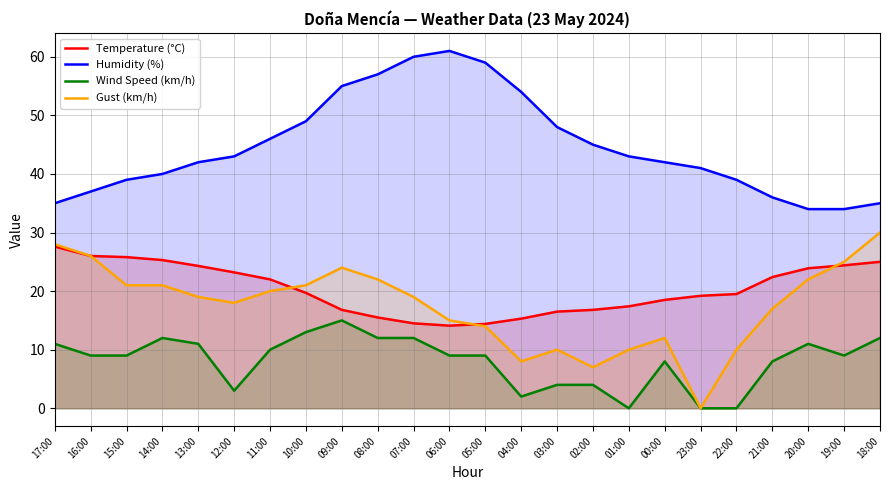

Reading left to right, transcribe all the data shown in this chart.

Temperature (°C): 27.6	26.0	25.8	25.3	24.3	23.2	22.0	19.7	16.8	15.5	14.5	14.1	14.4	15.3	16.5	16.8	17.4	18.5	19.2	19.5	22.4	23.9	24.4	25.0
Humidity (%): 35.0	37.0	39.0	40.0	42.0	43.0	46.0	49.0	55.0	57.0	60.0	61.0	59.0	54.0	48.0	45.0	43.0	42.0	41.0	39.0	36.0	34.0	34.0	35.0
Wind Speed (km/h): 11.0	9.0	9.0	12.0	11.0	3.0	10.0	13.0	15.0	12.0	12.0	9.0	9.0	2.0	4.0	4.0	0.0	8.0	0.0	0.0	8.0	11.0	9.0	12.0
Gust (km/h): 28.0	26.0	21.0	21.0	19.0	18.0	20.0	21.0	24.0	22.0	19.0	15.0	14.0	8.0	10.0	7.0	10.0	12.0	0.0	10.0	17.0	22.0	25.0	30.0